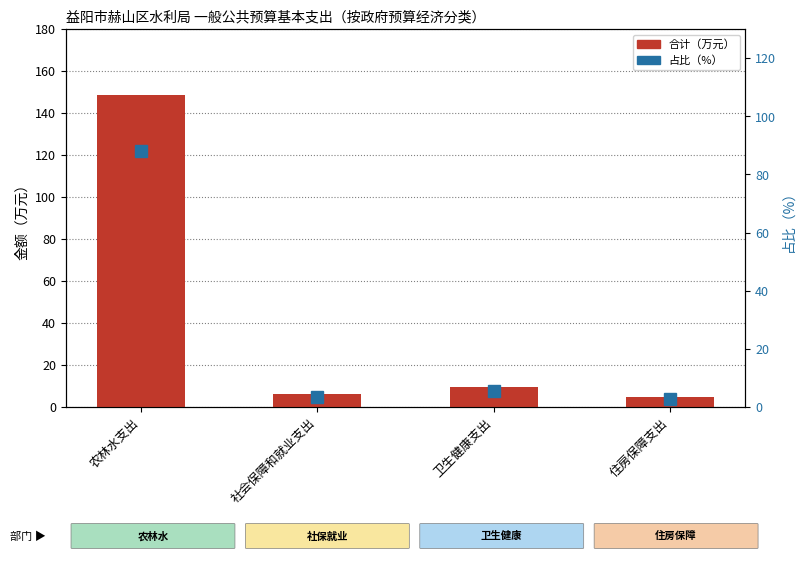

Which has a higher value, 社会保障和就业支出 or 卫生健康支出?

卫生健康支出